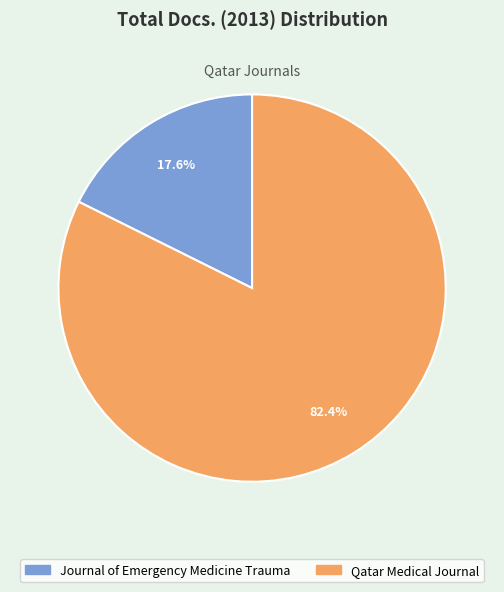

How many segments does this pie chart have?

2